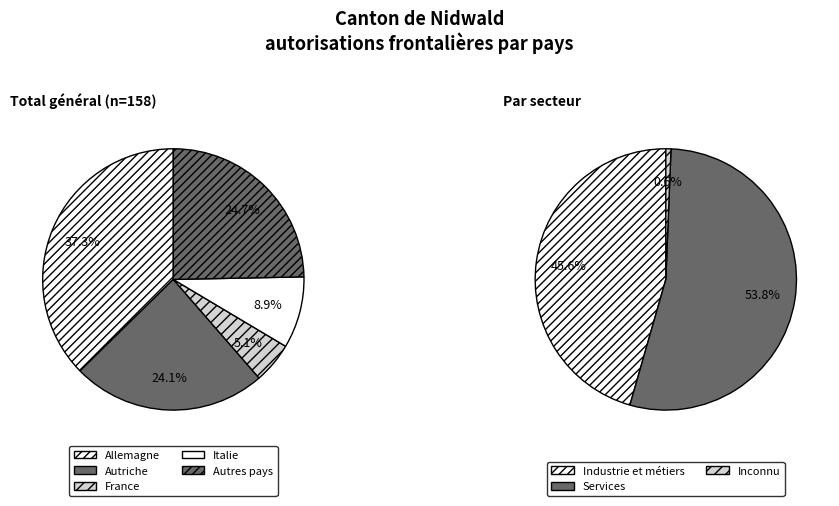

Does Secteur services represent more than half of the total?

Yes